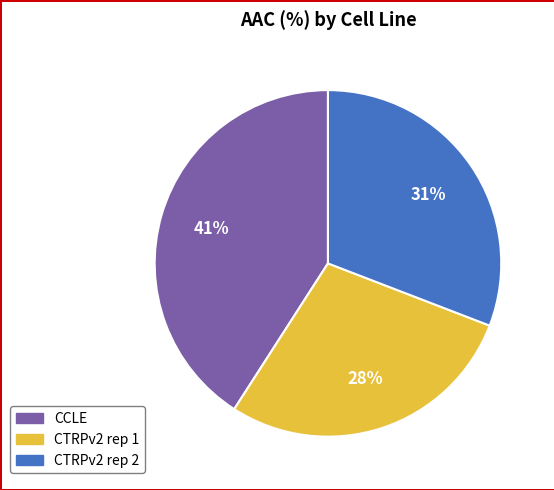

Which category has the smallest portion of the pie?

CTRPv2 rep 1